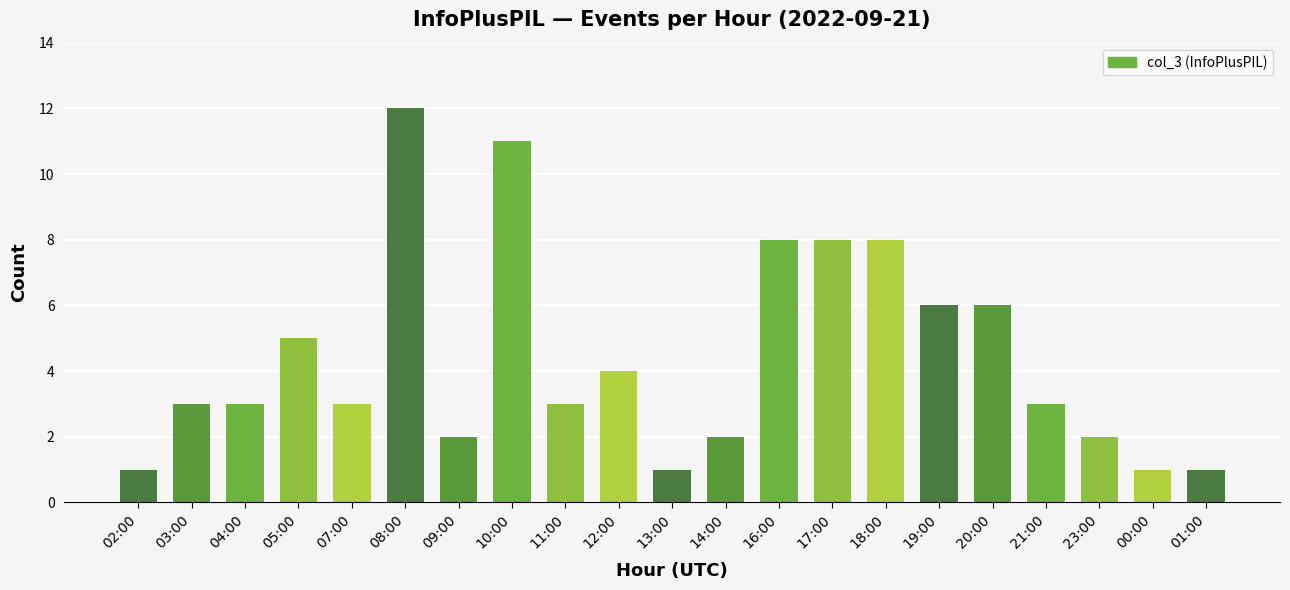

Which category has the highest value across all series?

08:00